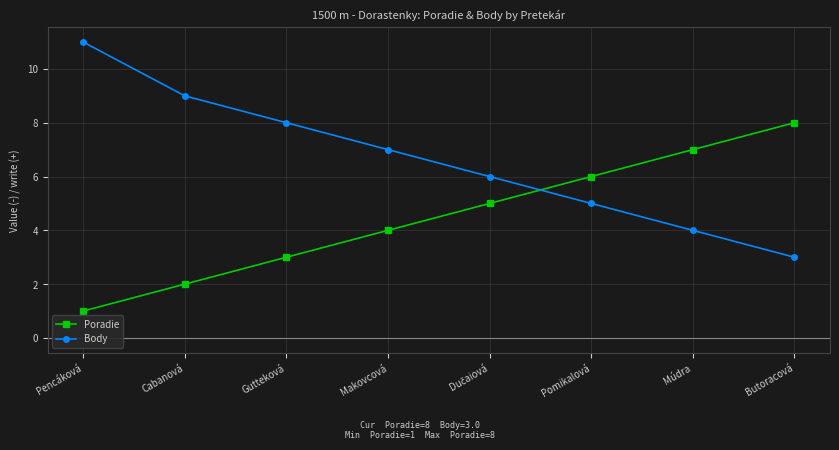

What is the label of the 8th point from the right?

Pencáková